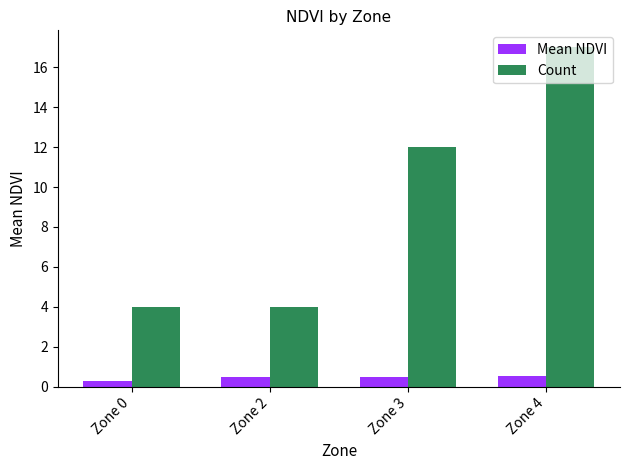

Which category has the highest value in the Count series?

Zone 4